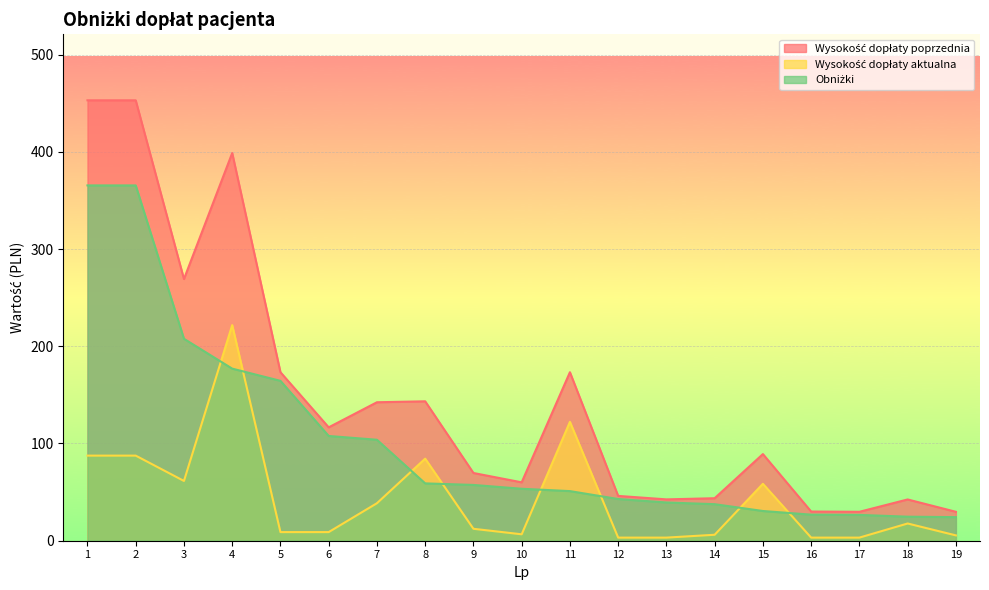

Between 11 and 15, which is larger?

11